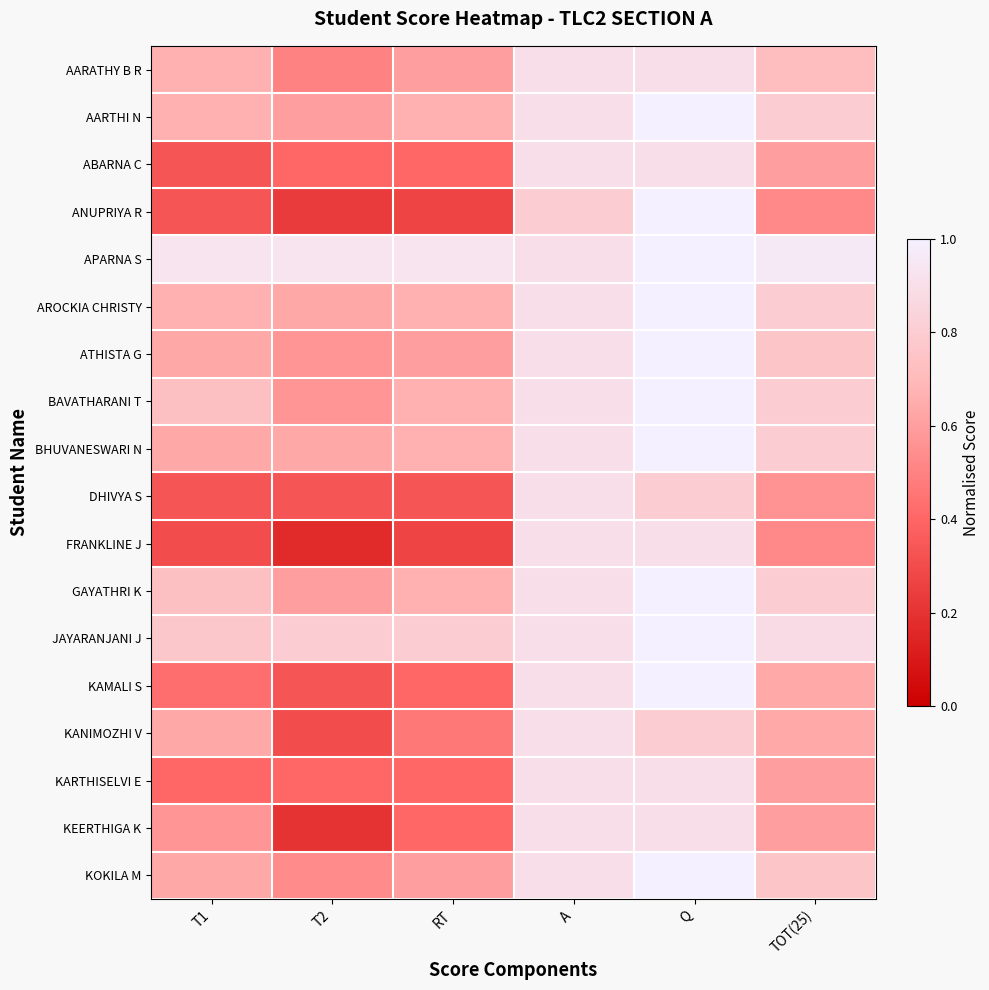

What is the minimum value shown in the chart?

0.2